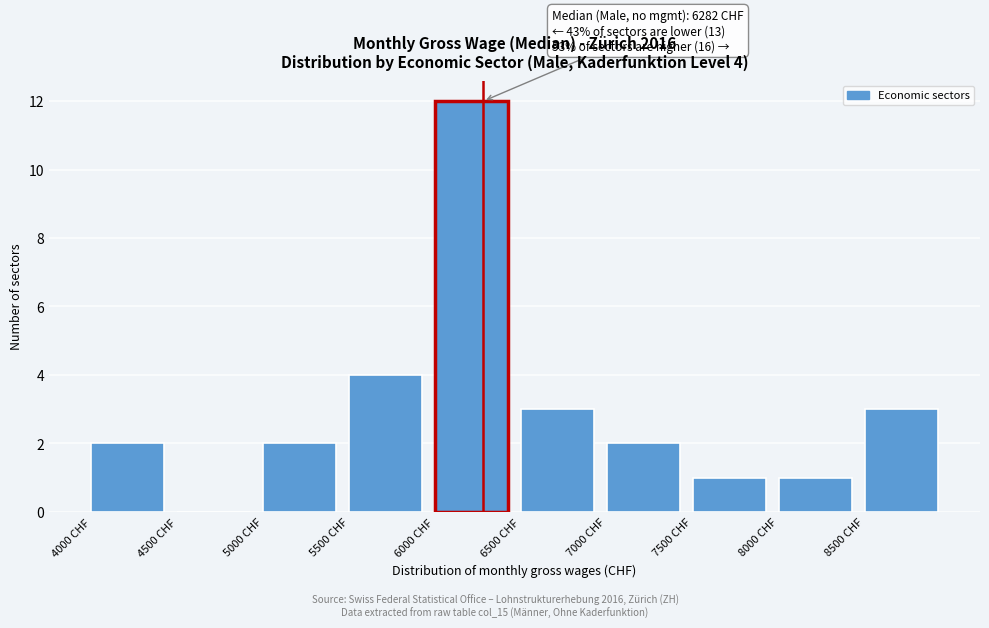

Over which range of the x-axis is the bar tallest?

6000 to 6500